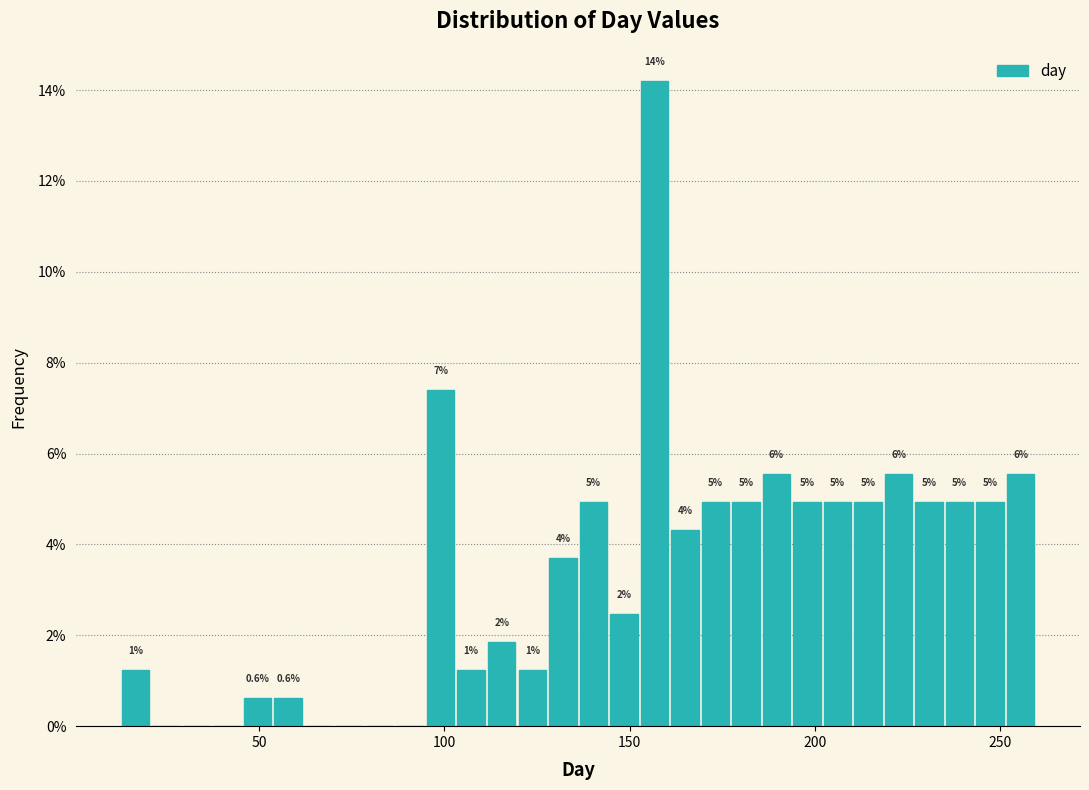

Read against the x-axis, roughly where is the centre of the tallest bar?

155